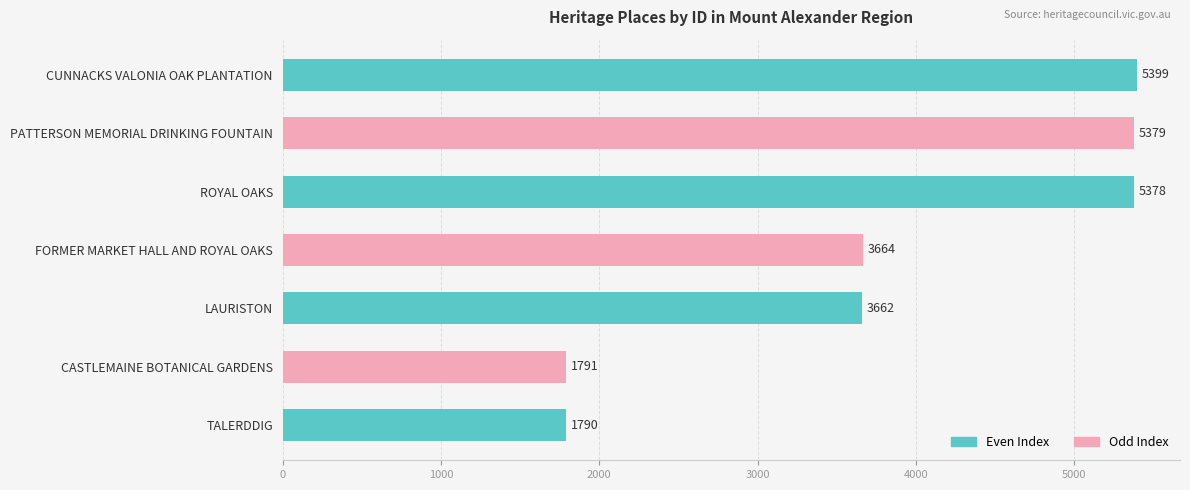

List the labels in order of value, smallest first.

TALERDDIG, CASTLEMAINE BOTANICAL GARDENS, LAURISTON, FORMER MARKET HALL AND ROYAL OAKS, ROYAL OAKS, PATTERSON MEMORIAL DRINKING FOUNTAIN, CUNNACKS VALONIA OAK PLANTATION